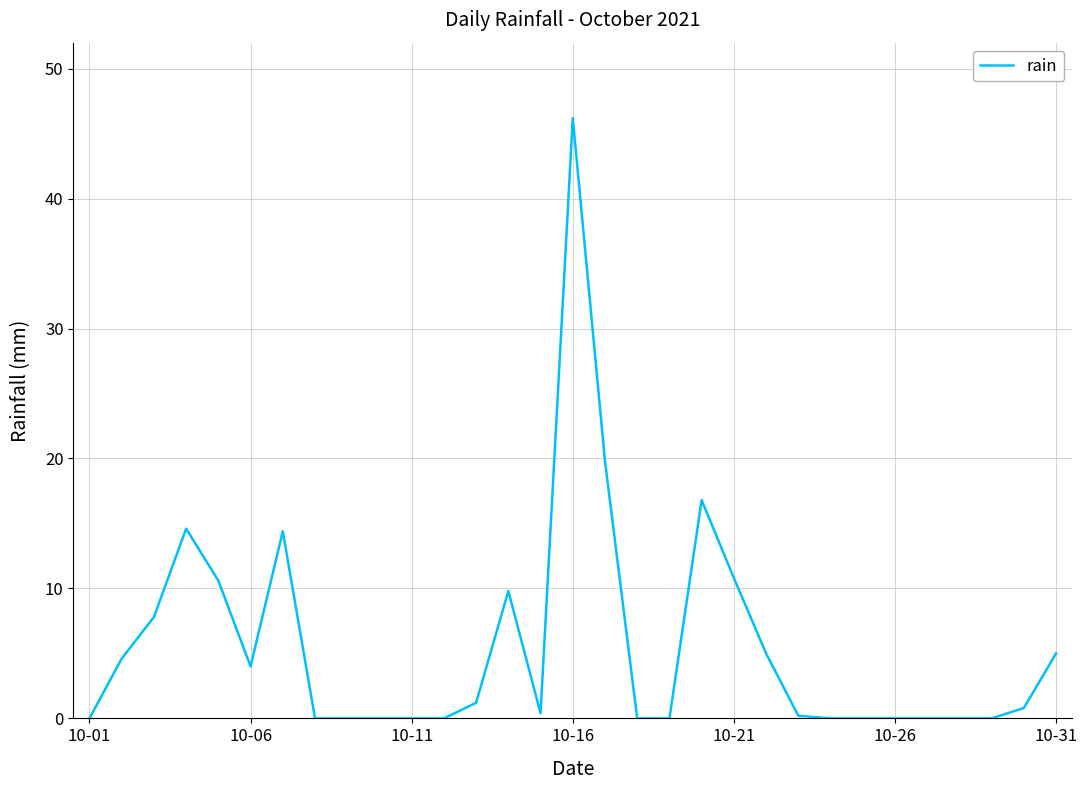

What is the difference between the maximum and minimum values?

46.2